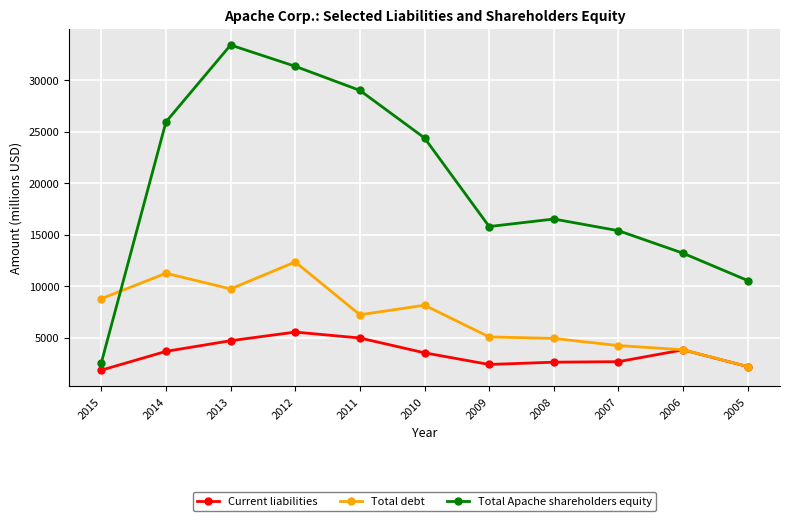

What is the difference between the Total debt values at 2013 and 2007?

5498